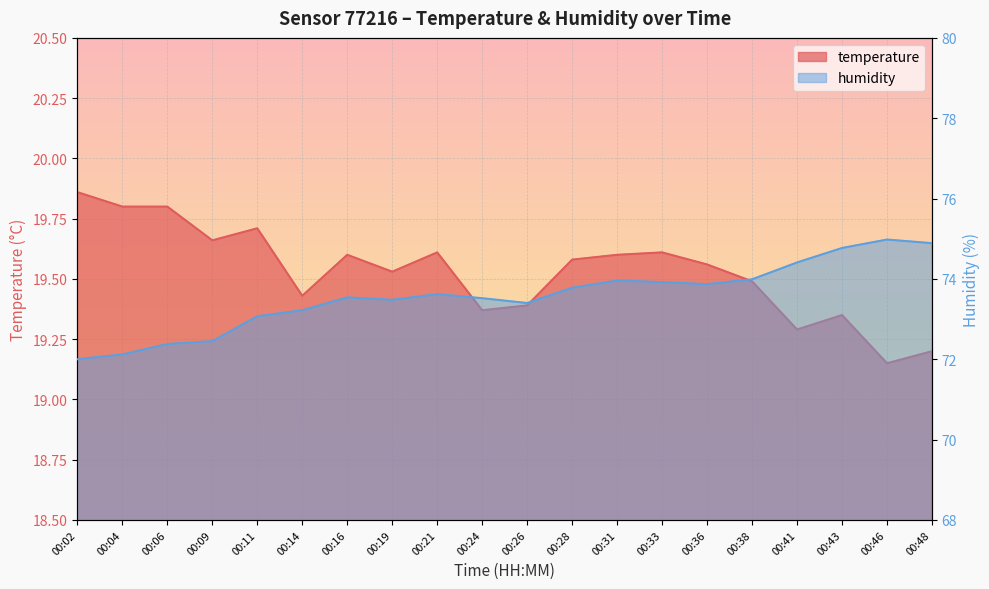

Is it true that humidity equals 126.7 at 00:43?

False